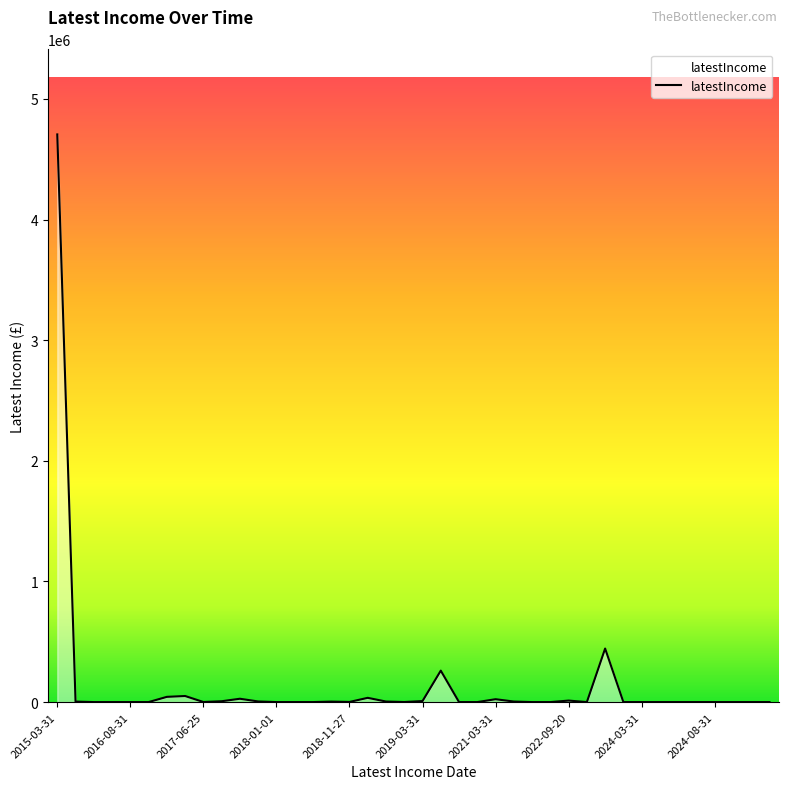

What is the difference between the maximum and minimum values?

4705672